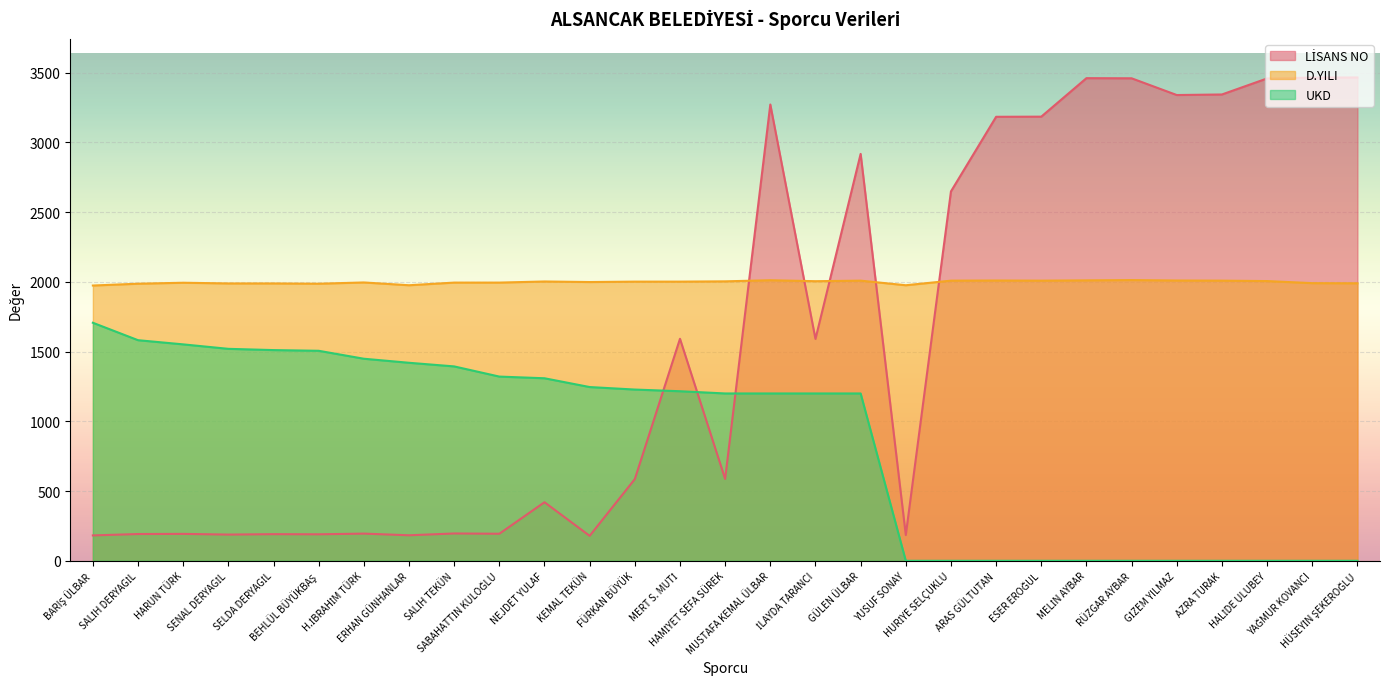

How many data points does each series have?

29